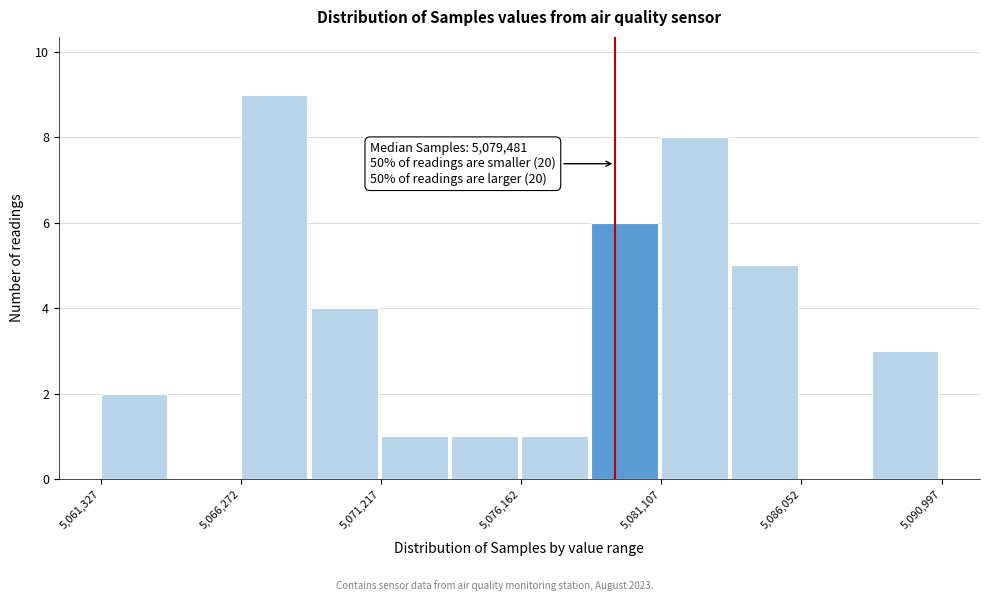

Over which range of the x-axis is the bar tallest?

5066500 to 5068500